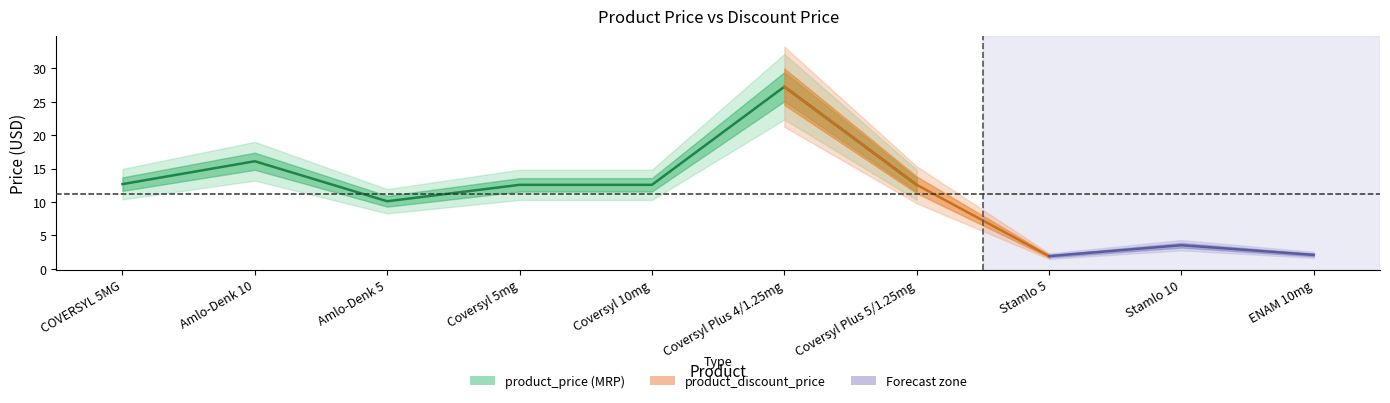

True or false: product_discount_price and product_price (MRP) cross at least once.

False